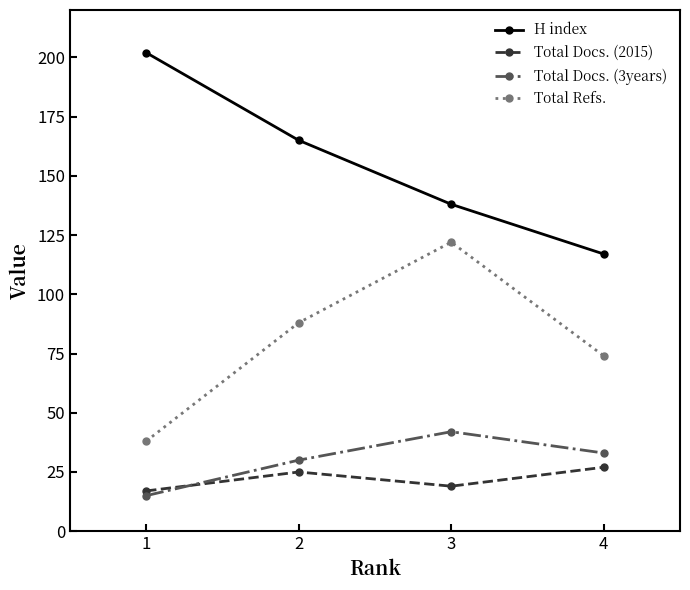

What is the difference between the Total Refs. values at 4 and 1?

36